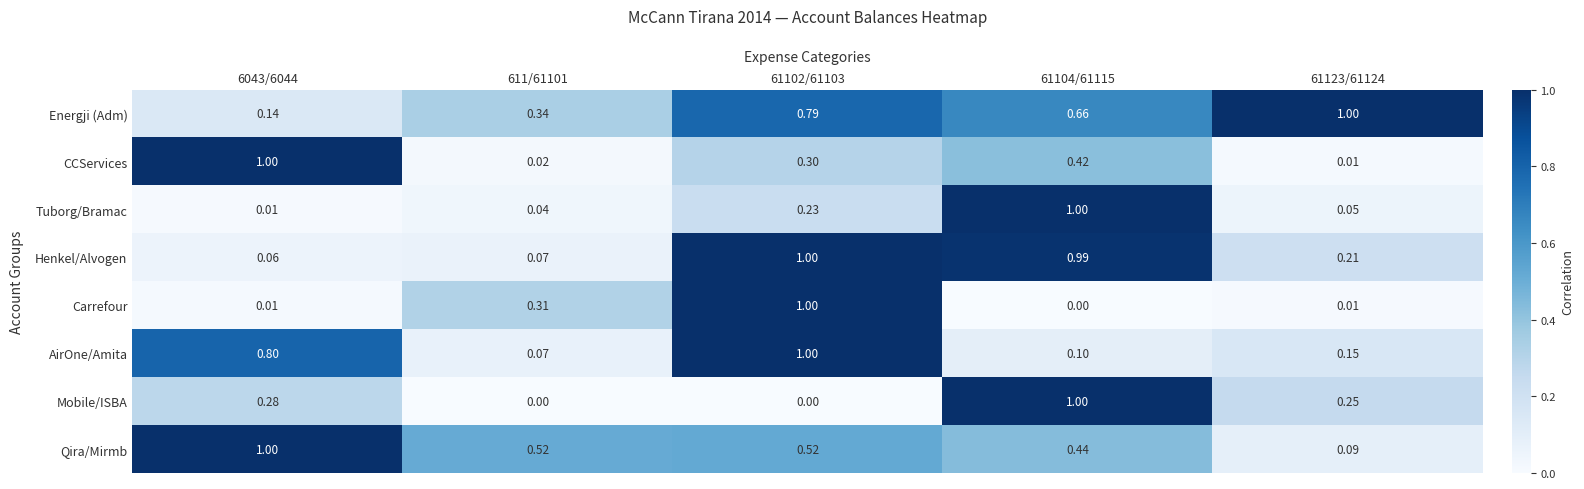

Between 6043/6044 and 61102/61103, which series saw the biggest shift?

Carrefour